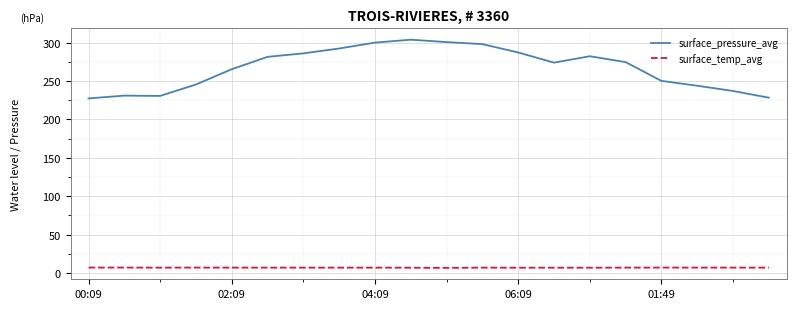

What is the average value of the surface_temp_avg series?

6.9